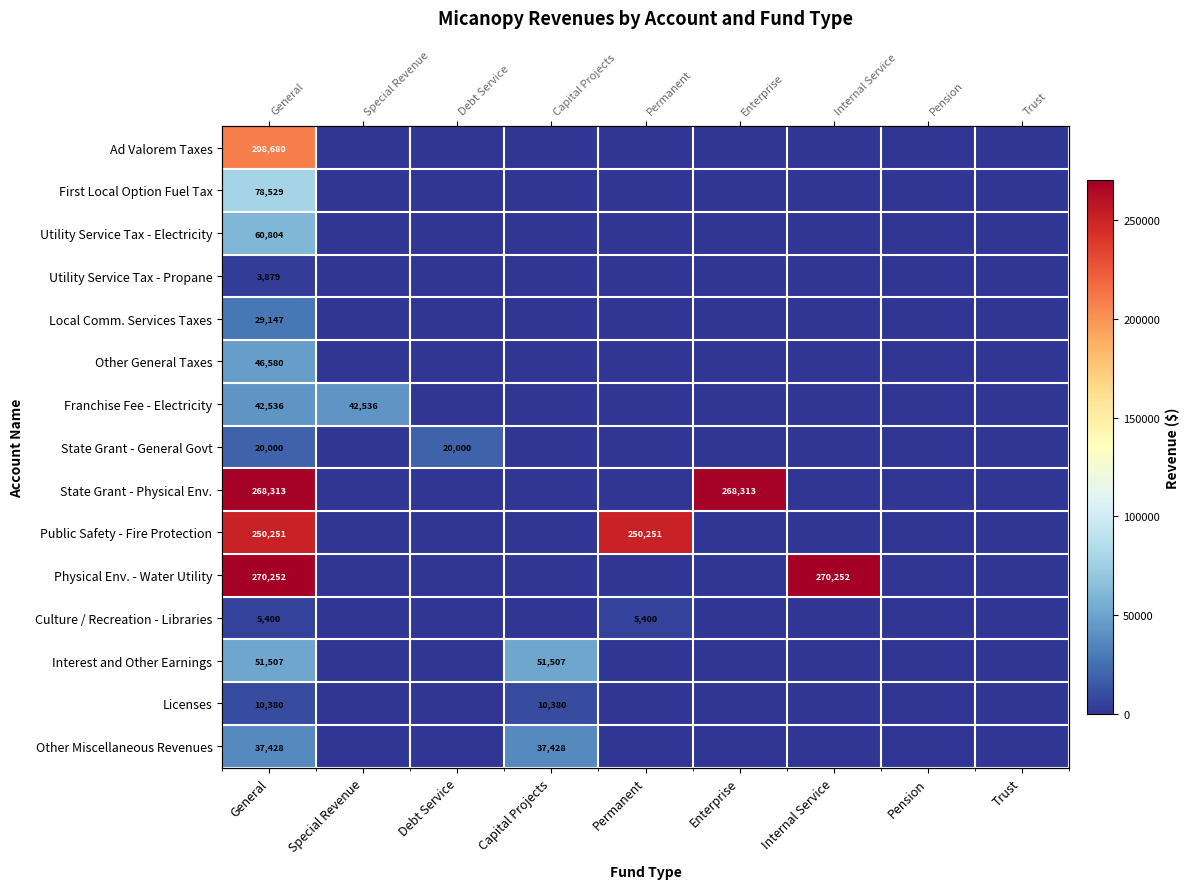

Which series has the largest range (max minus min)?

Physical Env. - Water Utility